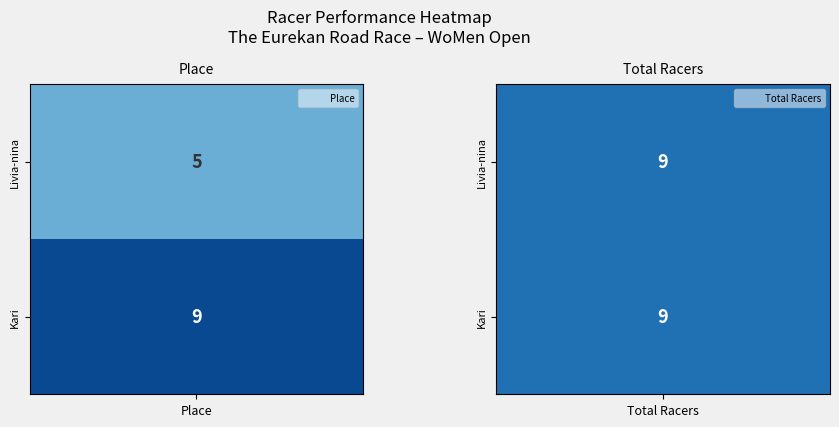

What is the maximum value for Kari Bloom?

9